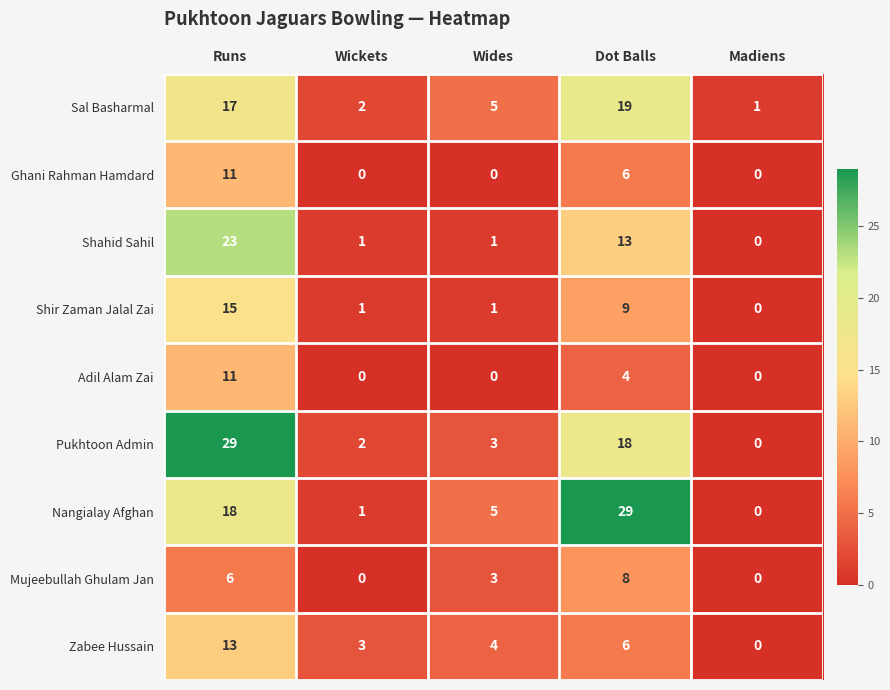

Where does the Mujeebullah Ghulam Jan series first go above 3?

Runs